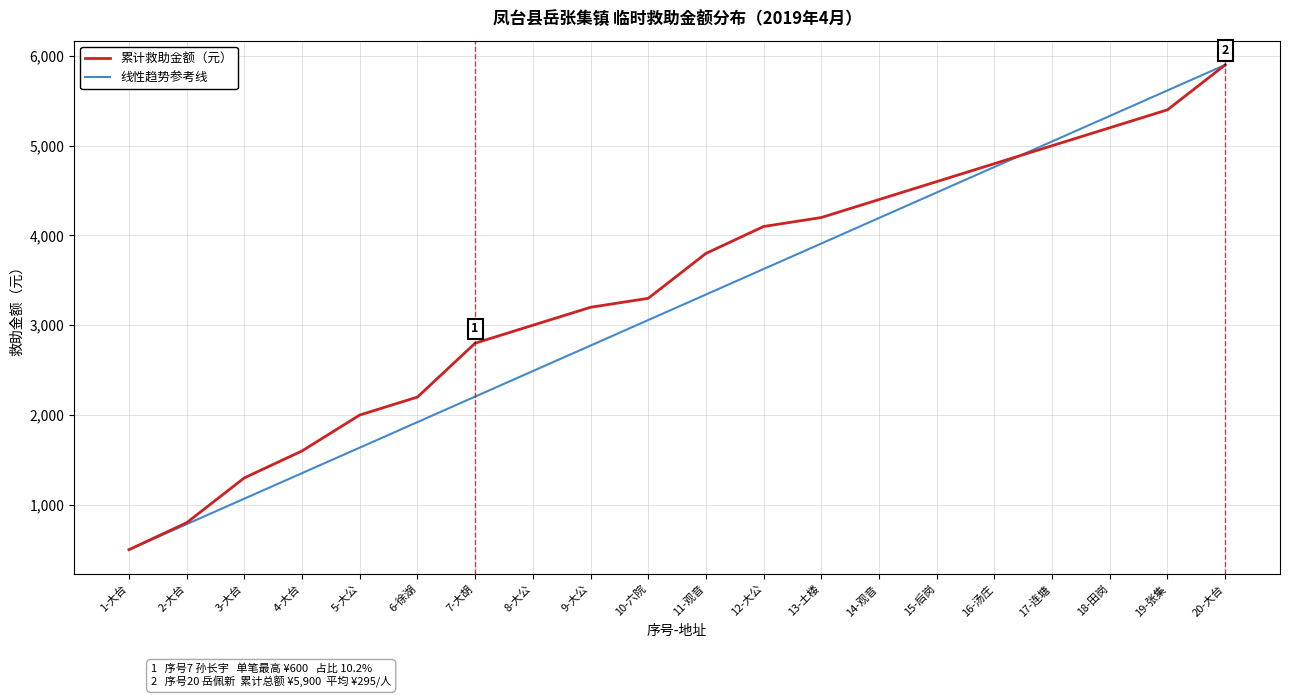

The 累计救助金额（元） series shows 2200.0 at 6-徐湖. True or false?

True